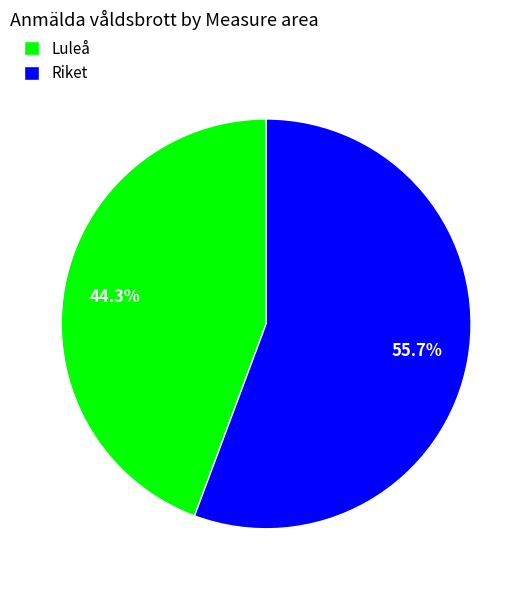

Which slice is the largest?

Riket